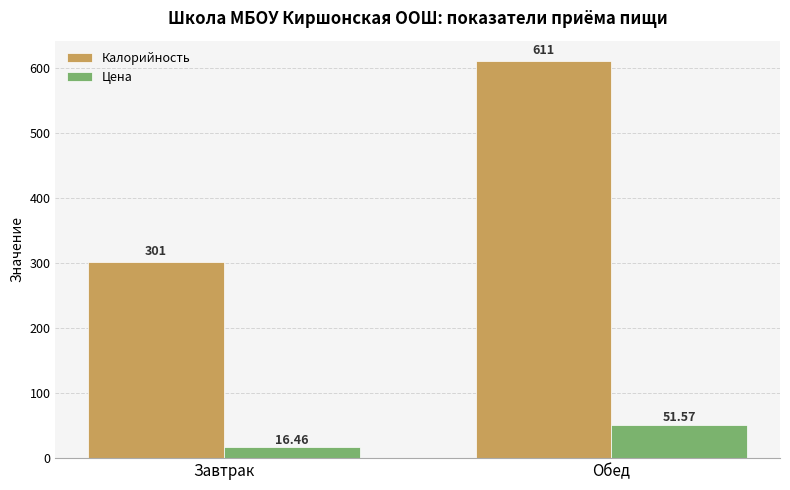

Reading left to right, what are all the values shown in this chart?

Калорийность: Завтрак=301.0	Обед=611.0
Цена: Завтрак=16.5	Обед=51.6